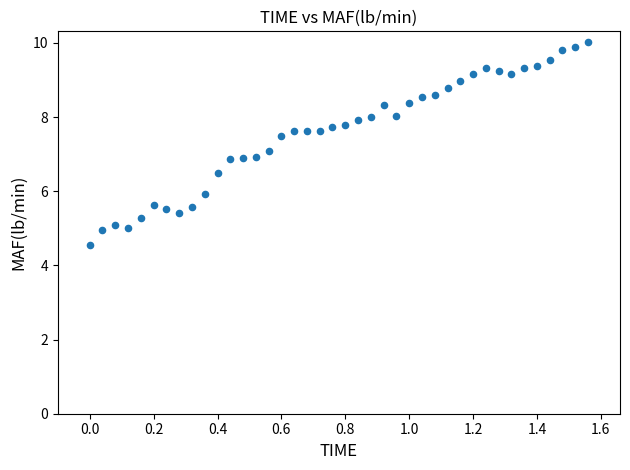

What is the range of Y values (max minus min)?

5.5